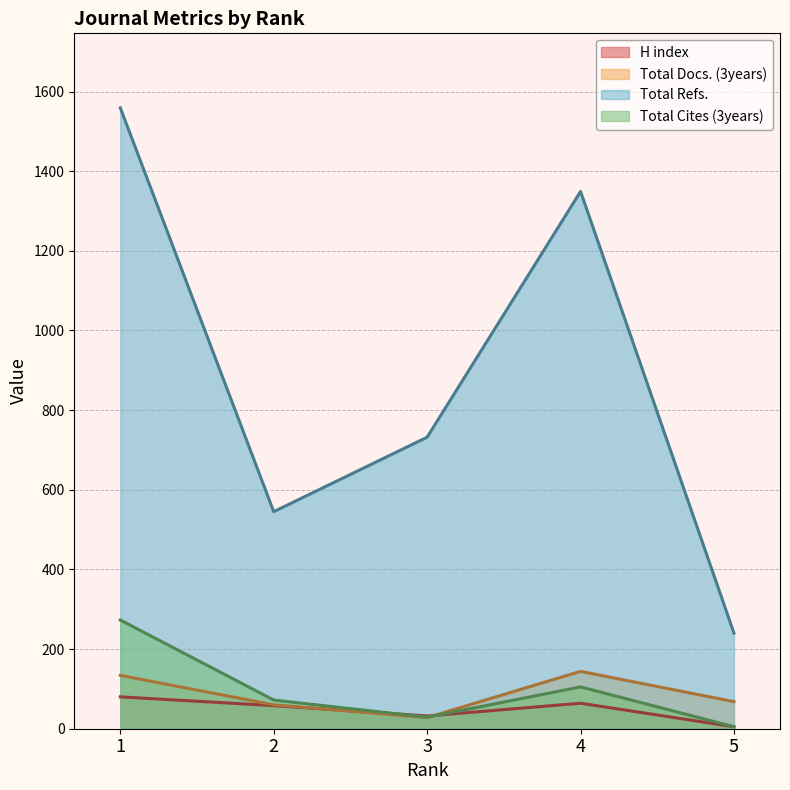

How many interior local peaks does the Total Refs. series have?

1